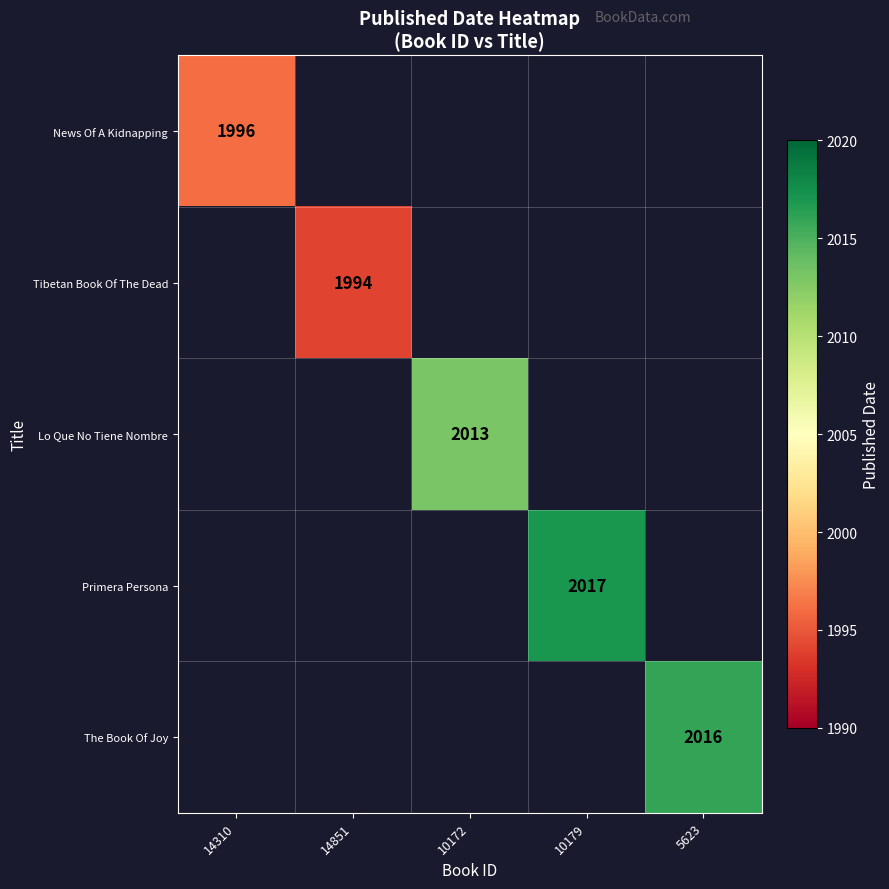

The value of The Book Of Joy at 5623 is 3463. True or false?

False